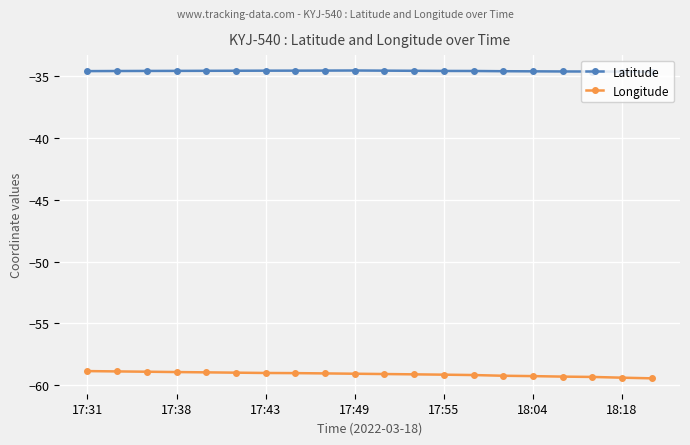

Does the chart display data point markers on the line(s)?

Yes